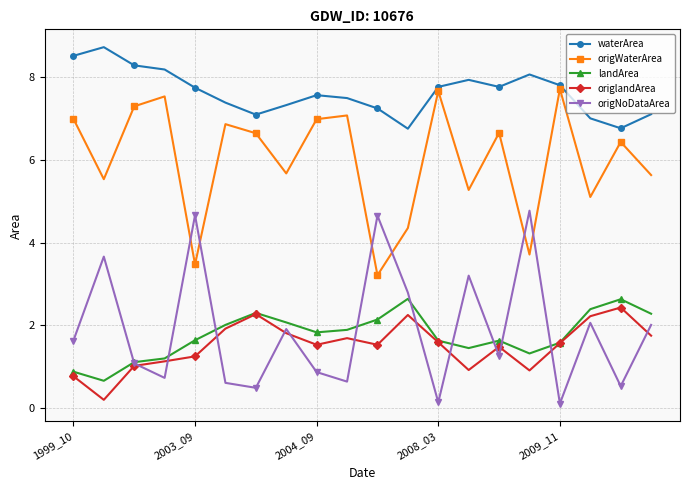

True or false: landArea and waterArea cross at least once.

False